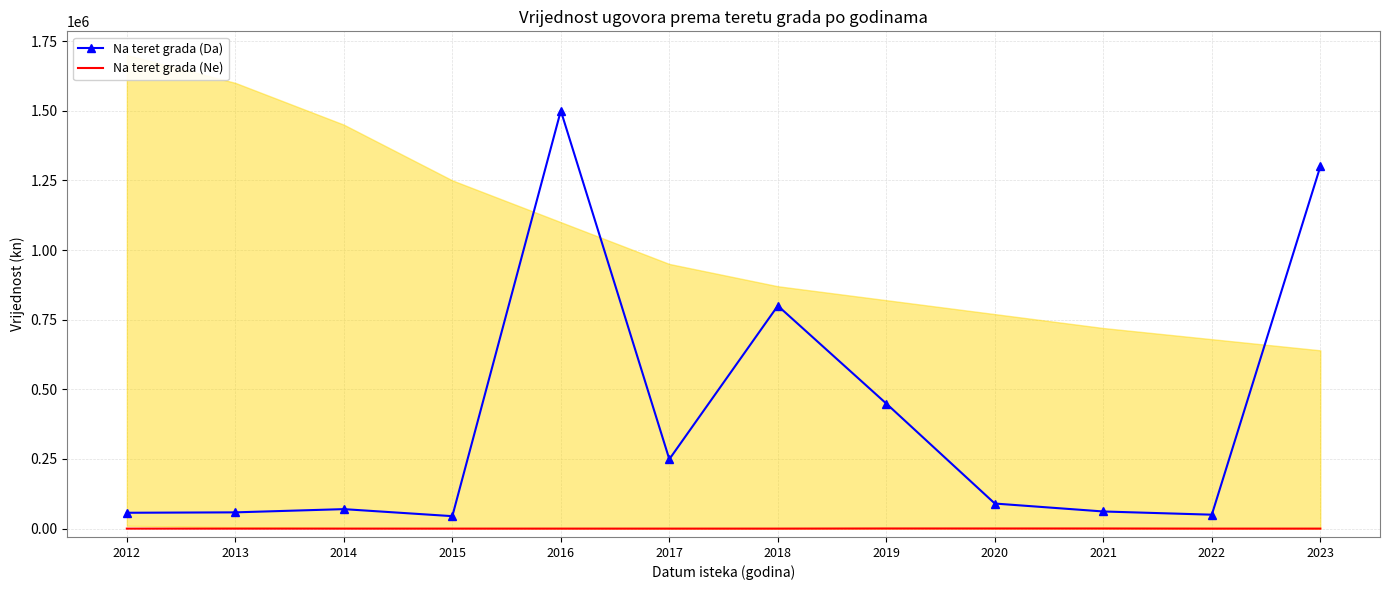

What is the value of the Na teret grada (Da) point at the 6th from the left?

249040